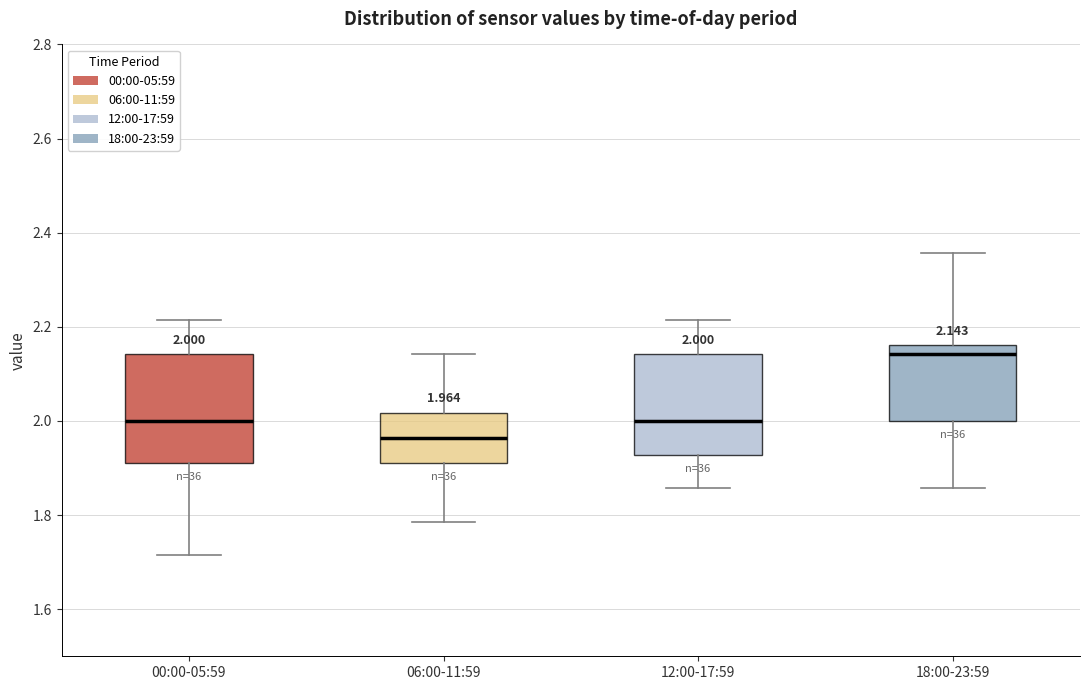

Which box's median line is the highest?

18:00-23:59